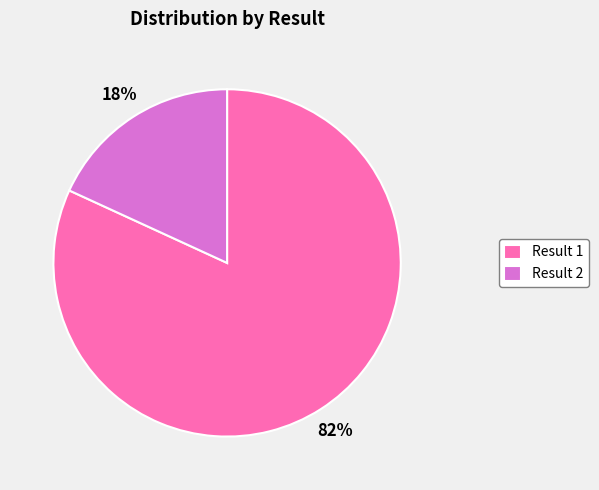

Which slice represents more than half of the pie?

Result 1